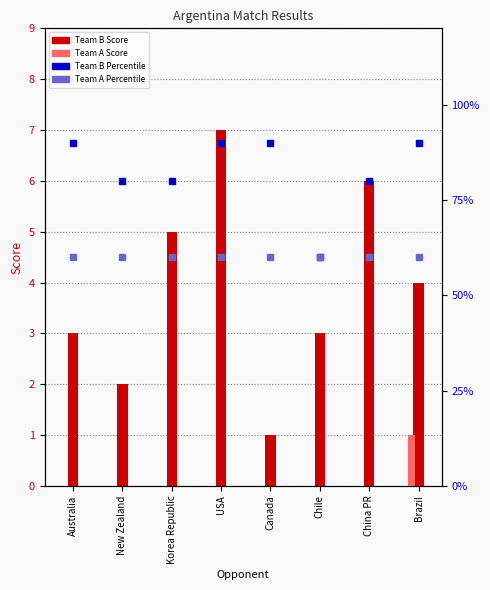

What is the maximum value shown in the chart?

90